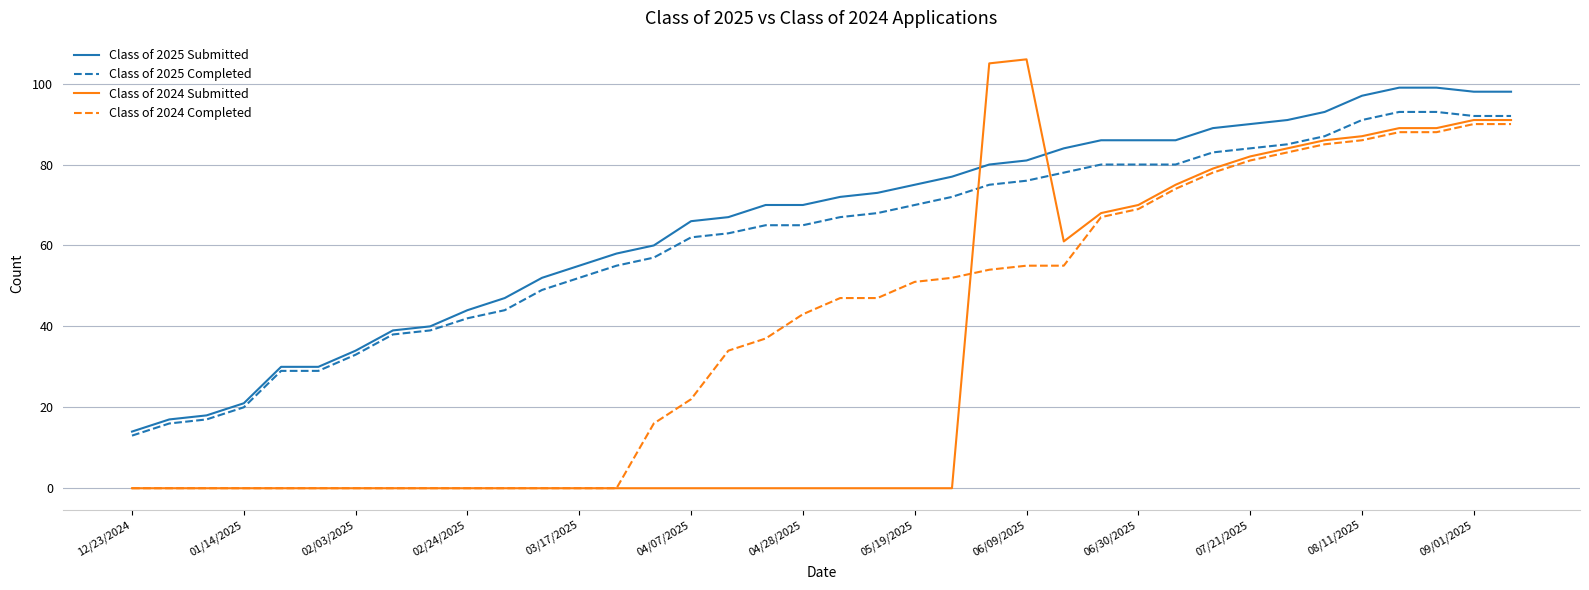

Which series has the widest spread of values?

Class of 2024 Submitted